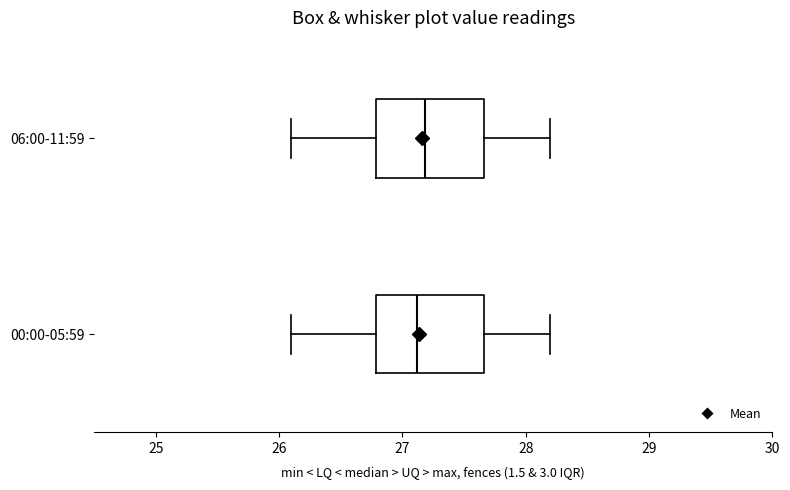

Reading bottom to top, read every box against the x-axis: the position of its median line, the range the box covers, and the ends of its whiskers. The values are not printed on the chart, so give them approximately, as read against the axis.

00:00-05:59: median 27.1, box 26.8 to 27.7, whiskers 26.1 to 28.2
06:00-11:59: median 27.2, box 26.8 to 27.7, whiskers 26.1 to 28.2